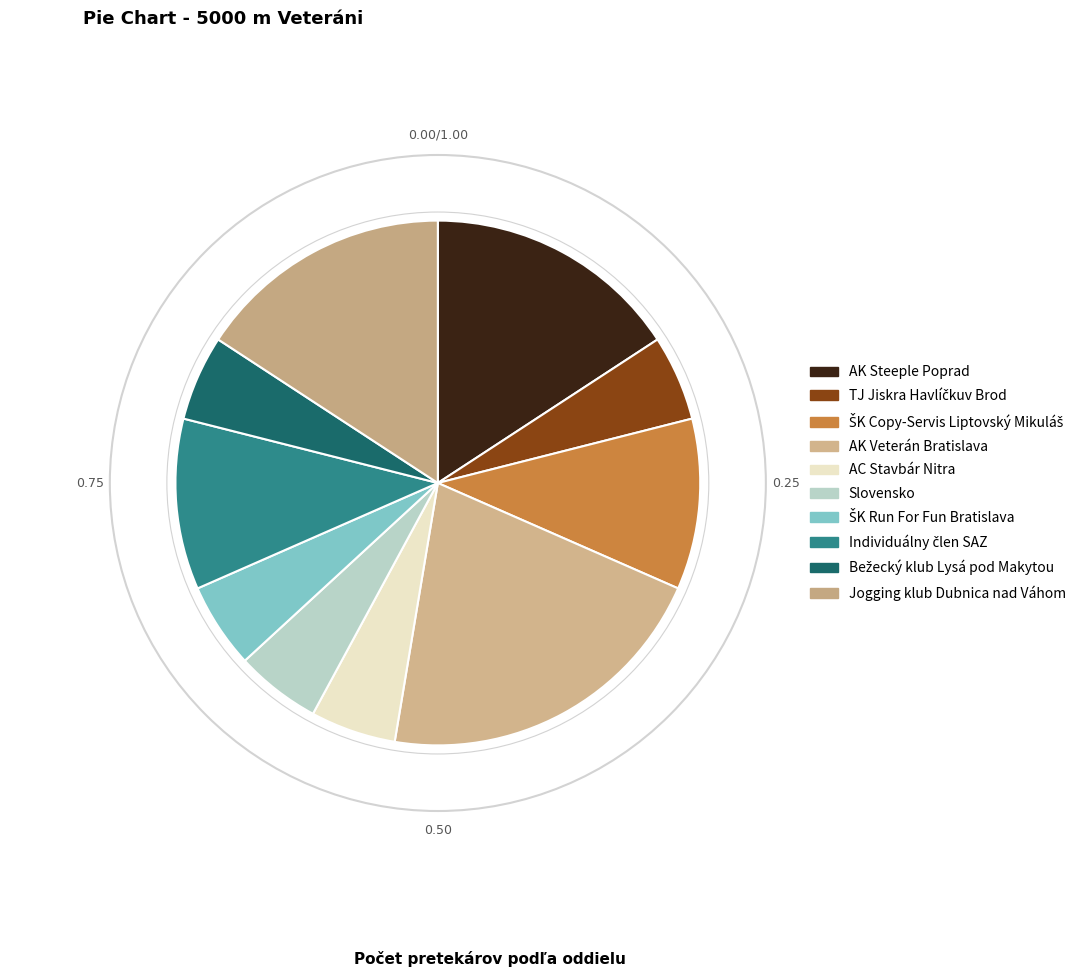

To the nearest percent, what portion does AK Steeple Poprad represent?

16%